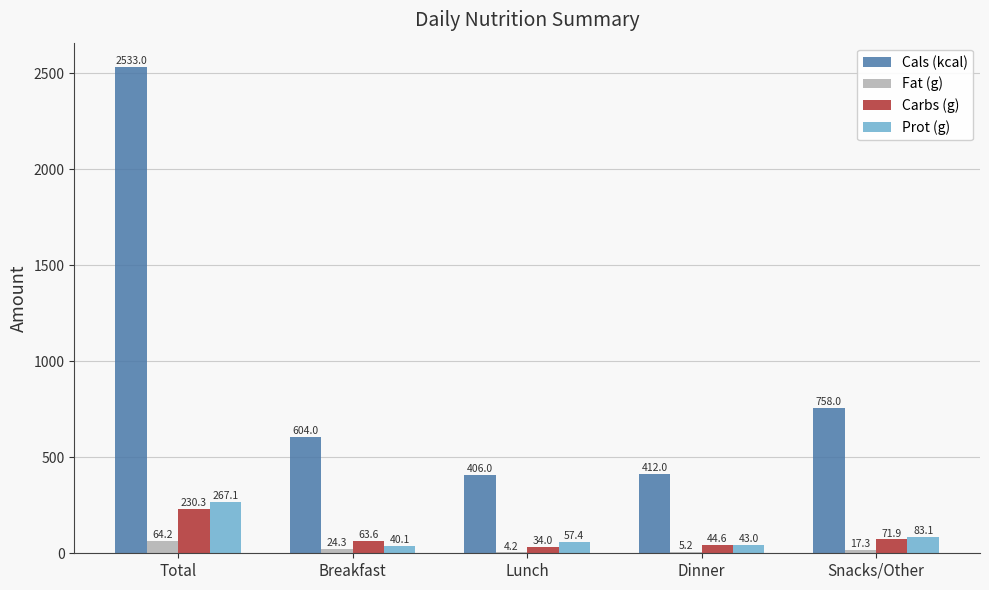

How many groups of bars are there?

5